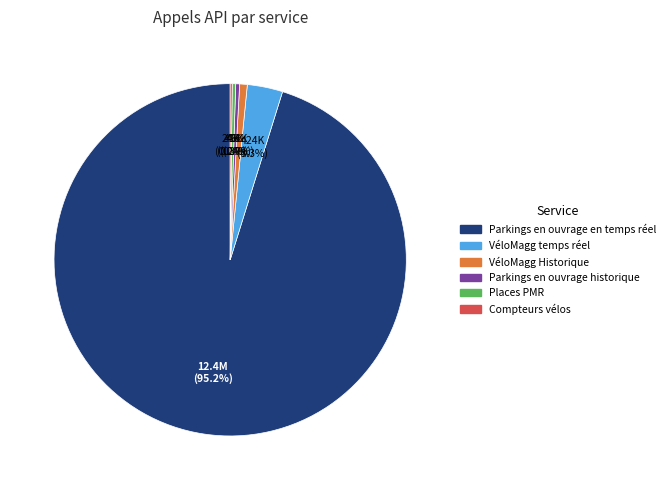

Between VéloMagg temps réel and Parkings en ouvrage historique, which is larger?

VéloMagg temps réel